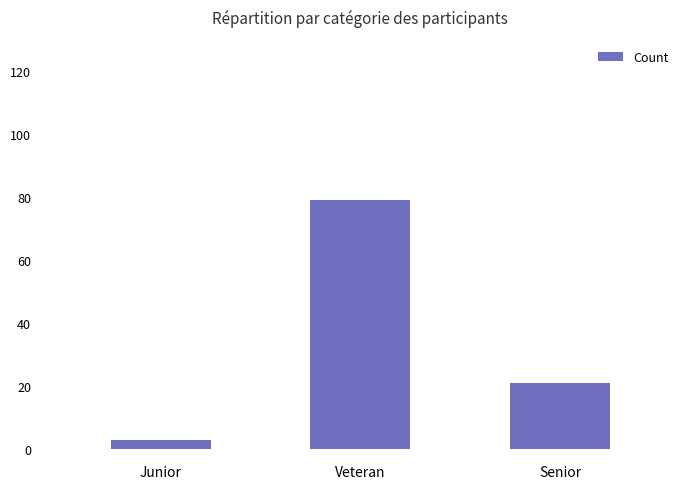

How many categories are shown in the chart?

3